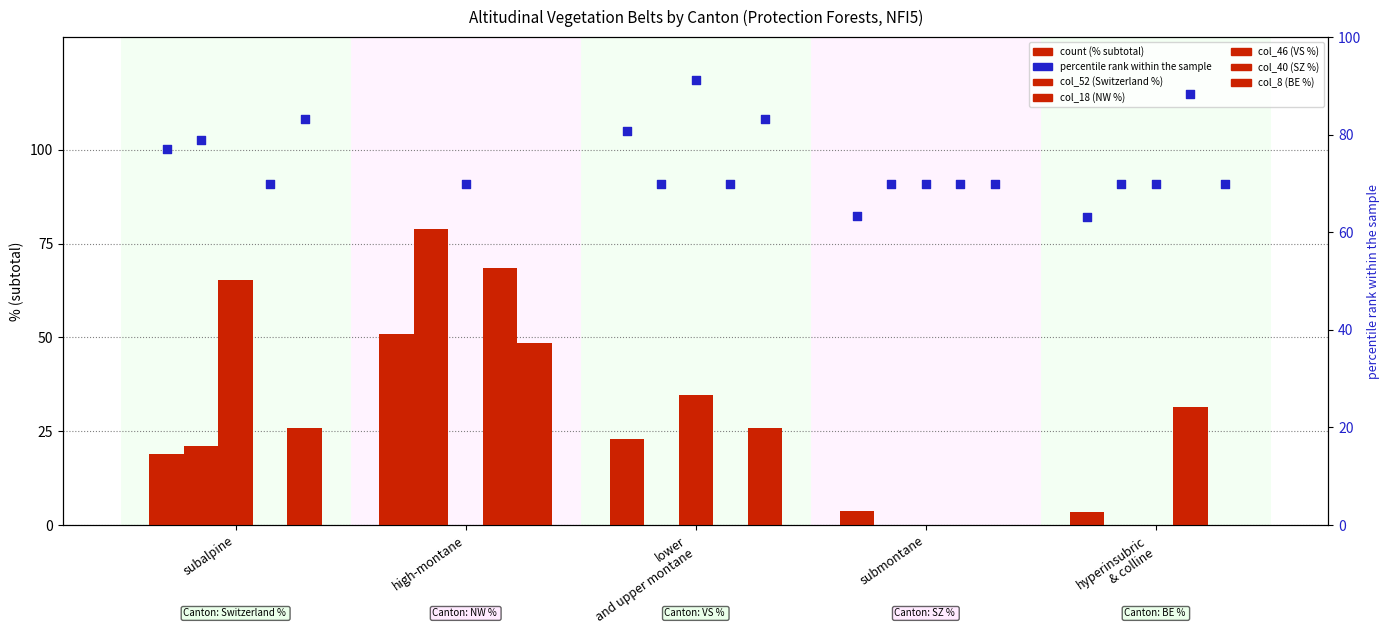

Is the value of col_52 (Switzerland %) at submontane greater than the value of col_8 (BE %) at high-montane?

No